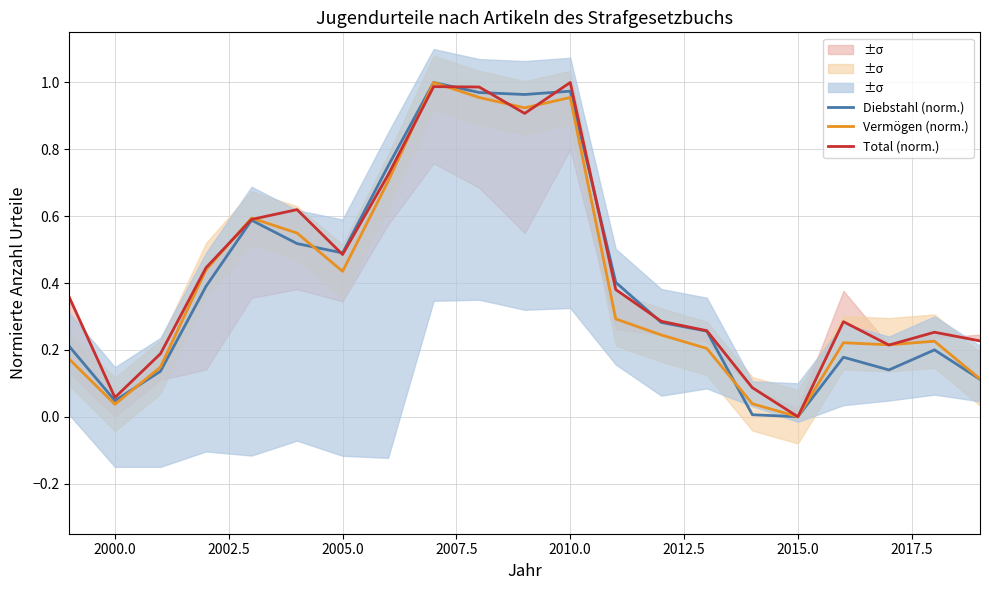

Is this an area chart (filled region under the line)?

No